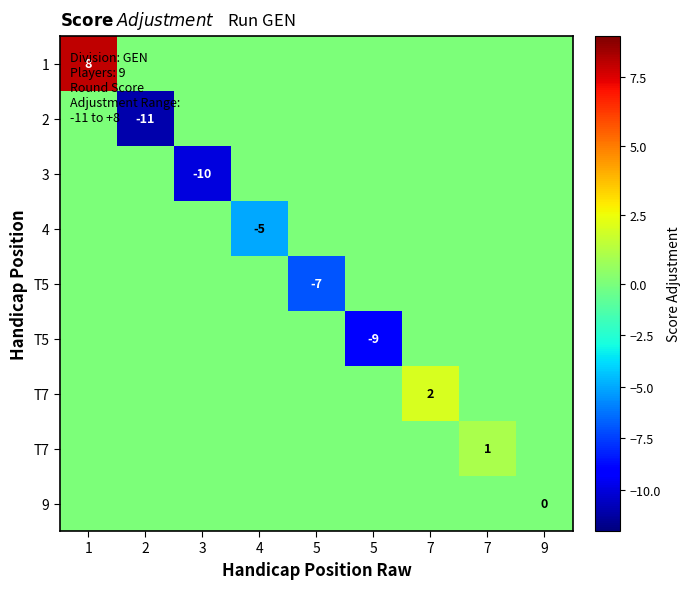

Which has a higher value, 2 or 9?

2